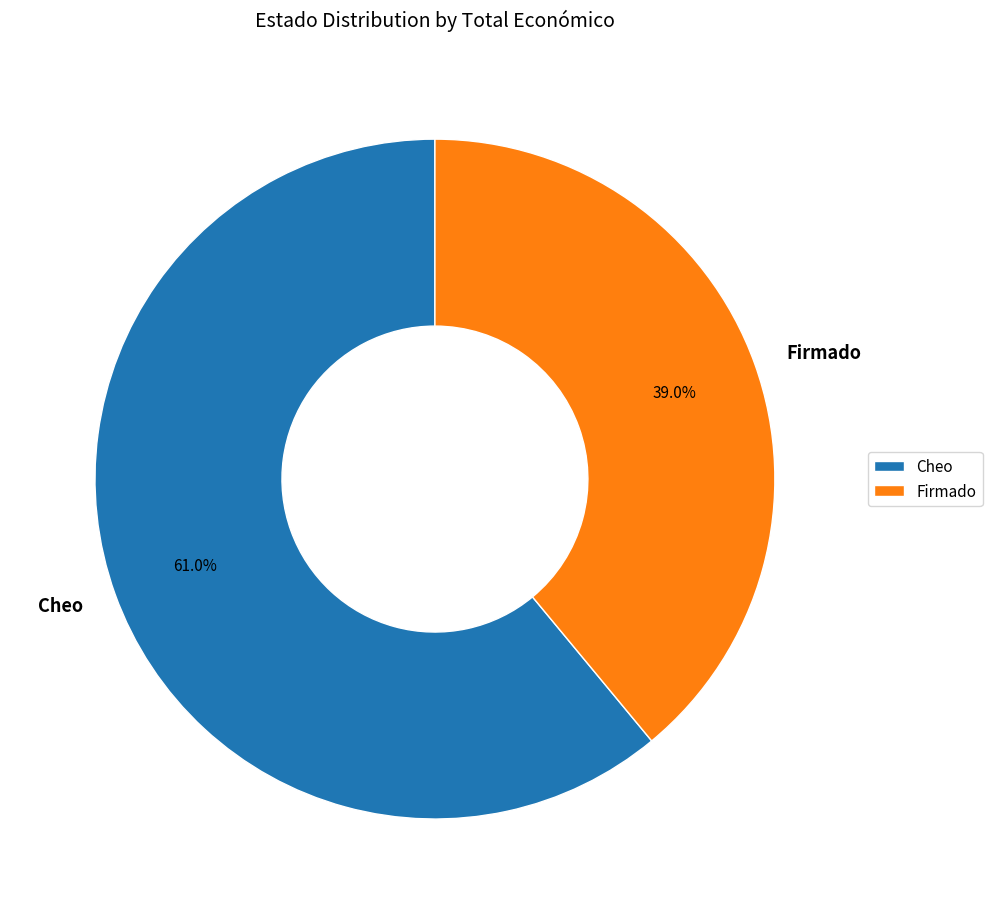

Is there any slice that represents more than half of the pie?

Yes